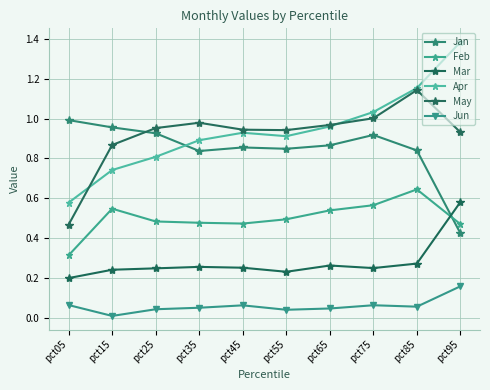

Count the Mar values in the range 0 to 1.

10